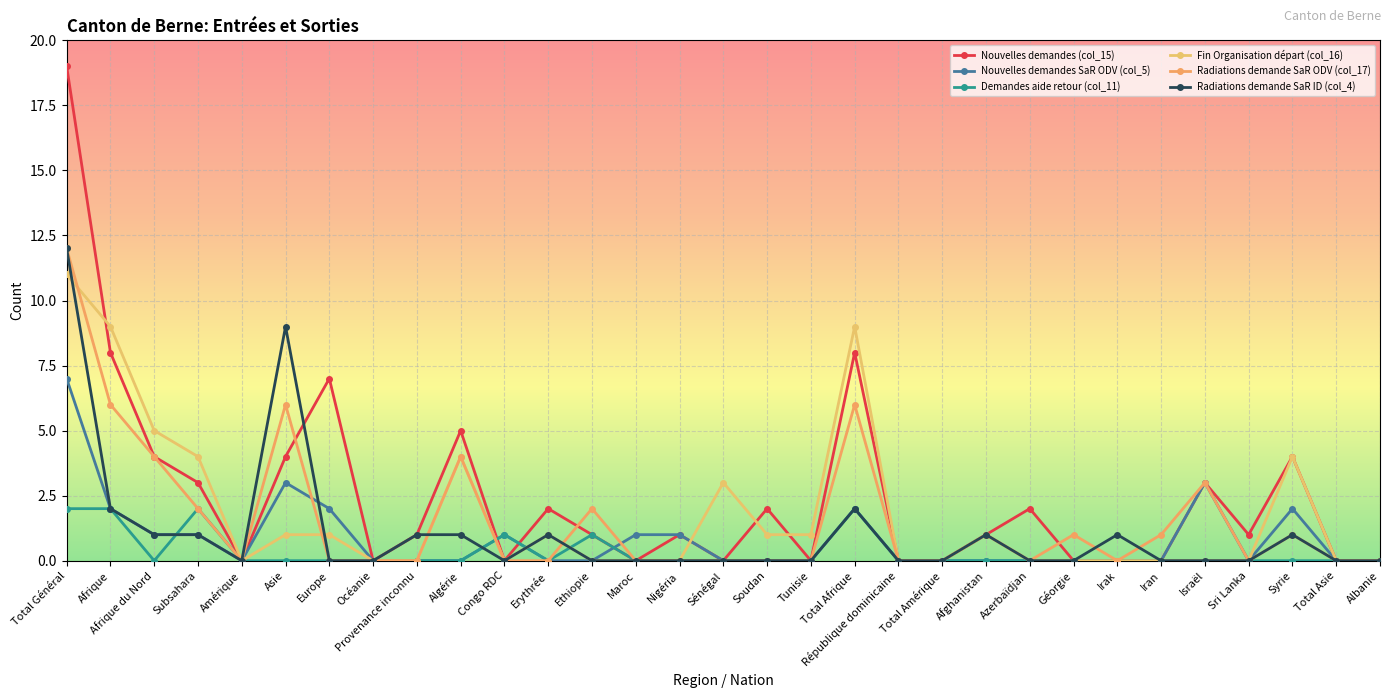

Which series has the largest total across all categories?

Nouvelles demandes (col_15)